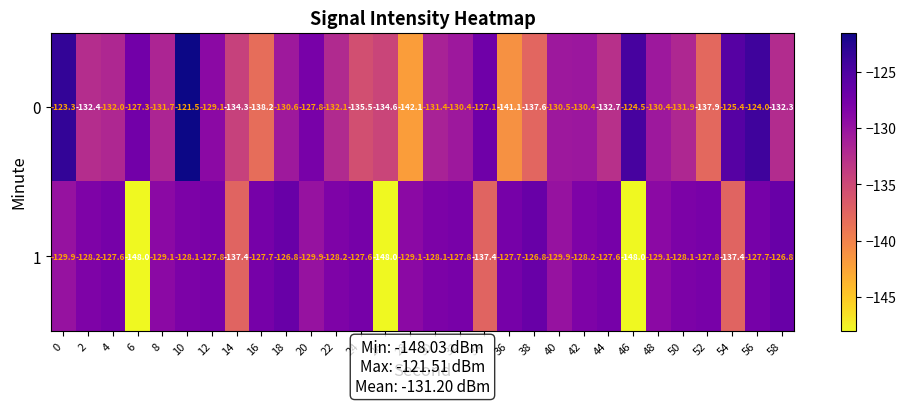

At which category is the sum across all series the highest?

10